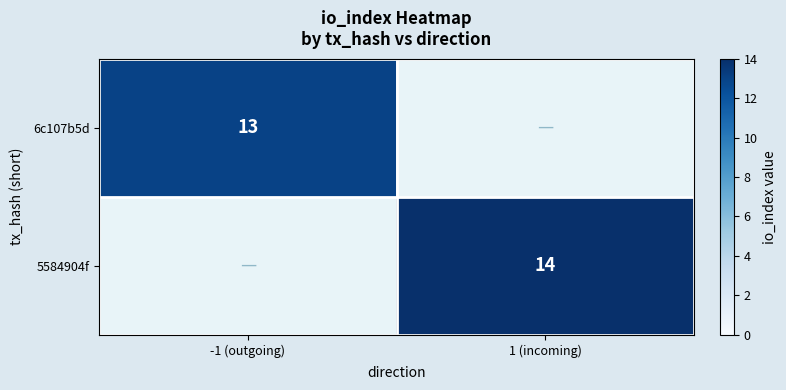

What is the maximum value shown in the chart?

14.0